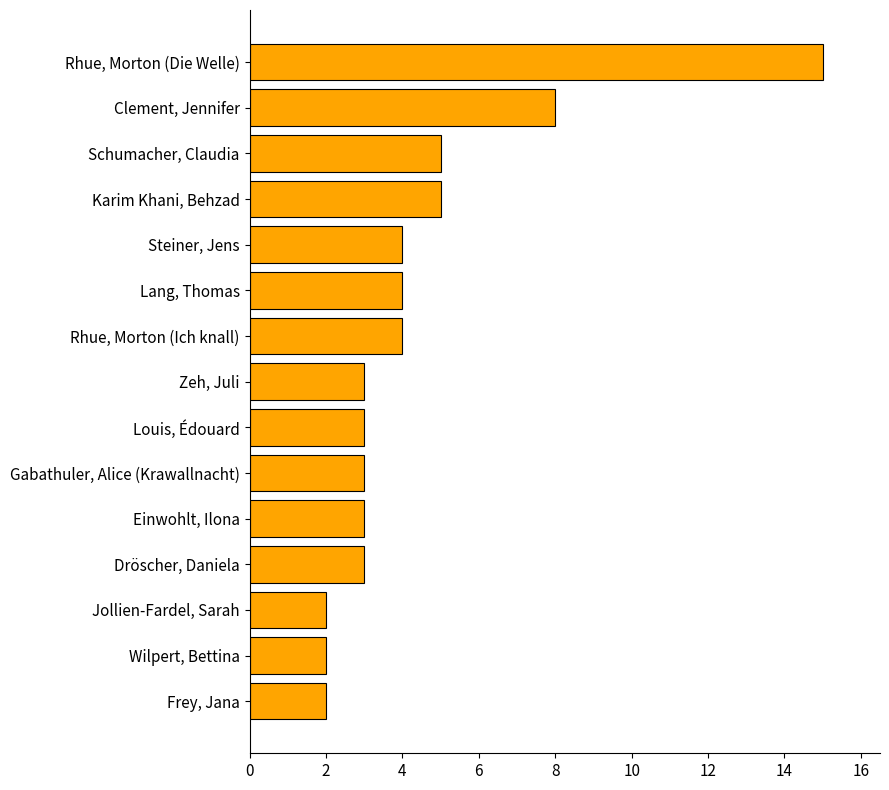

Reading bottom to top, what are all the values shown in this chart?

Frey, Jana=2	Wilpert, Bettina=2	Jollien-Fardel, Sarah=2	Dröscher, Daniela=3	Einwohlt, Ilona=3	Gabathuler, Alice (Krawallnacht)=3	Louis, Édouard=3	Zeh, Juli=3	Rhue, Morton (Ich knall)=4	Lang, Thomas=4	Steiner, Jens=4	Karim Khani, Behzad=5	Schumacher, Claudia=5	Clement, Jennifer=8	Rhue, Morton (Die Welle)=15